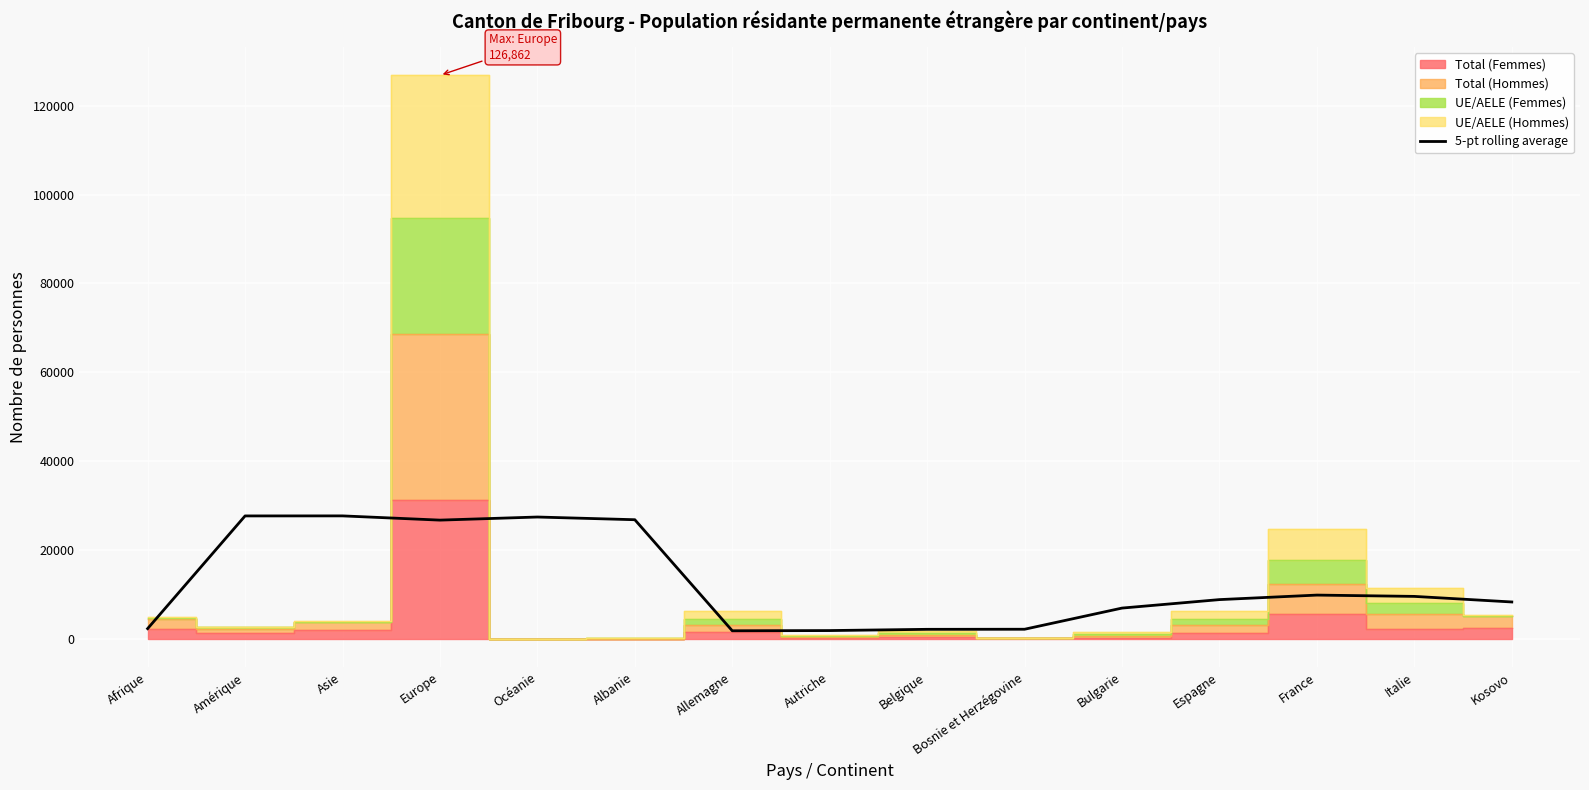

What position from the right is Autriche?

8